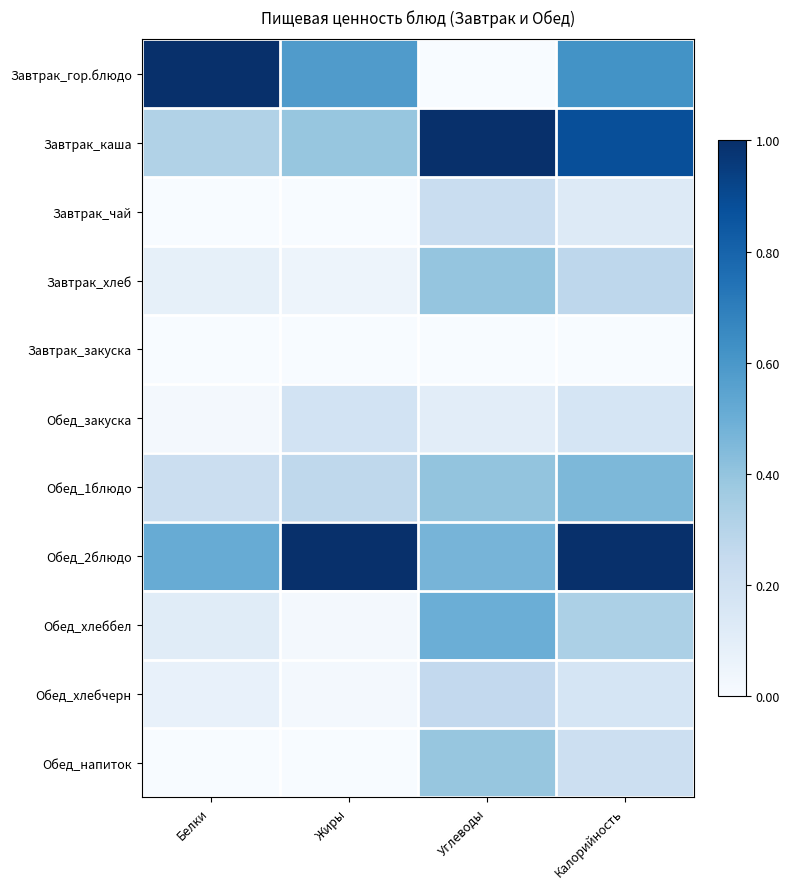

Between Углеводы and Жиры, which is larger?

Жиры